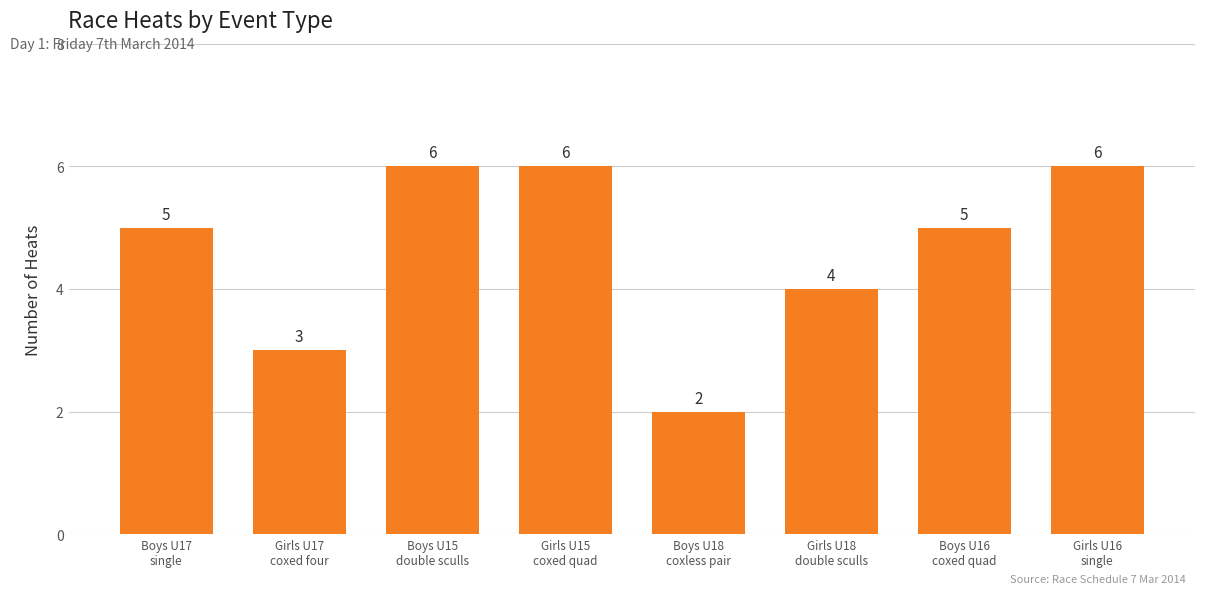

What is the label of the 7th bar from the left?

Boys U16
coxed quad